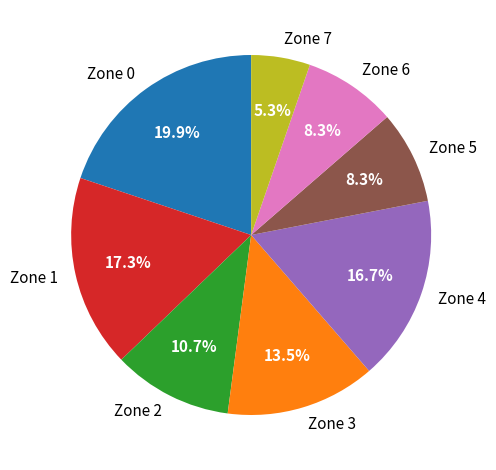

How many slices are in this pie chart?

8